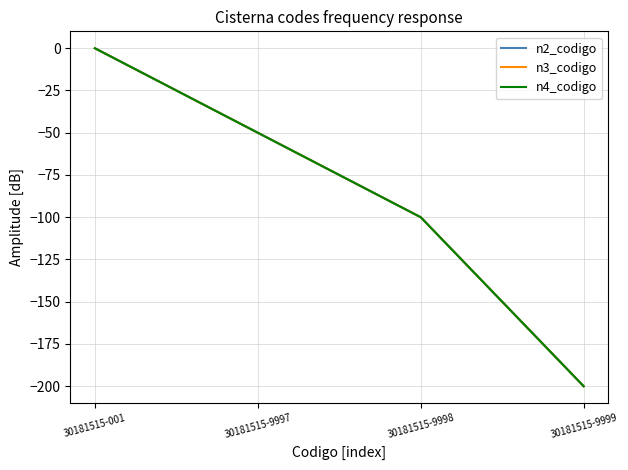

True or false: n3_codigo and n2_codigo intersect in this chart.

False